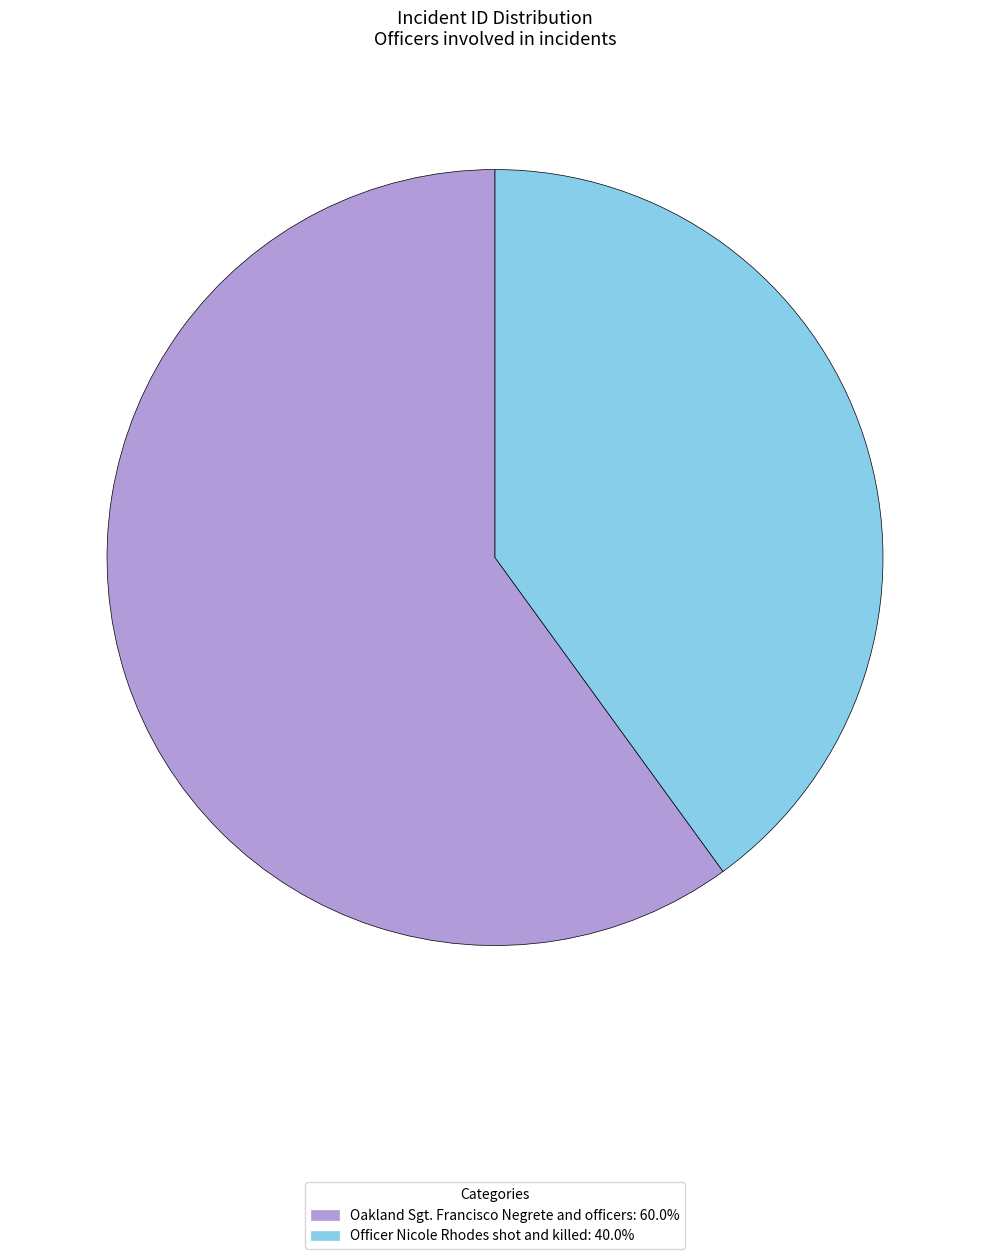

Is it true that Oakland Sgt. Francisco Negrete and officers is 68% of the pie?

False